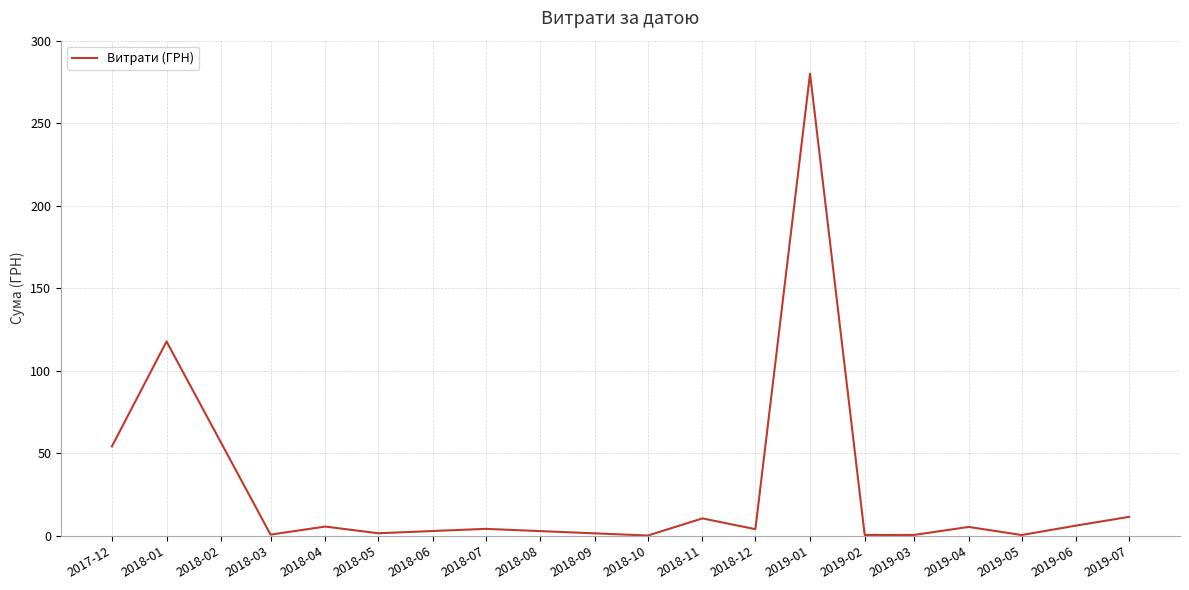

At which category does the data reach its first local valley?

2018-03